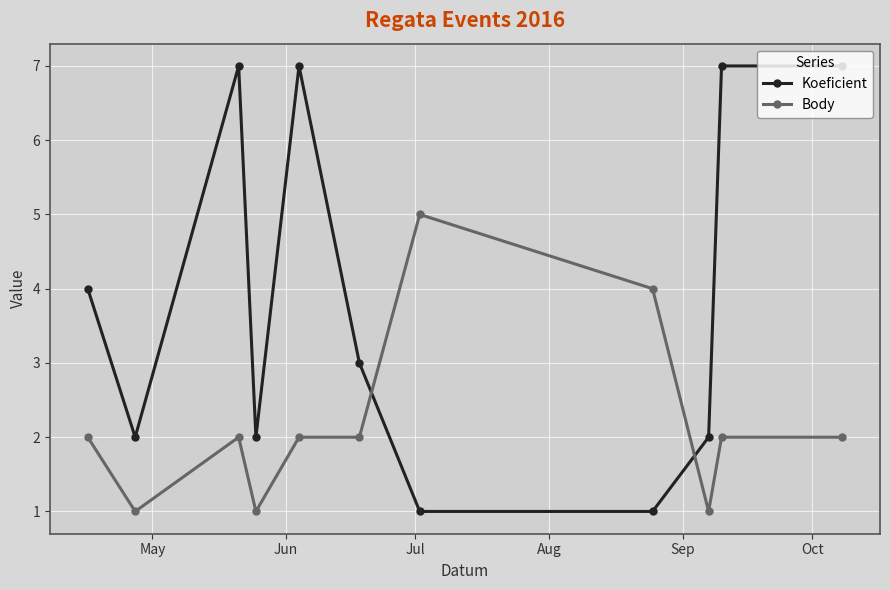

What is the minimum value for Body?

1